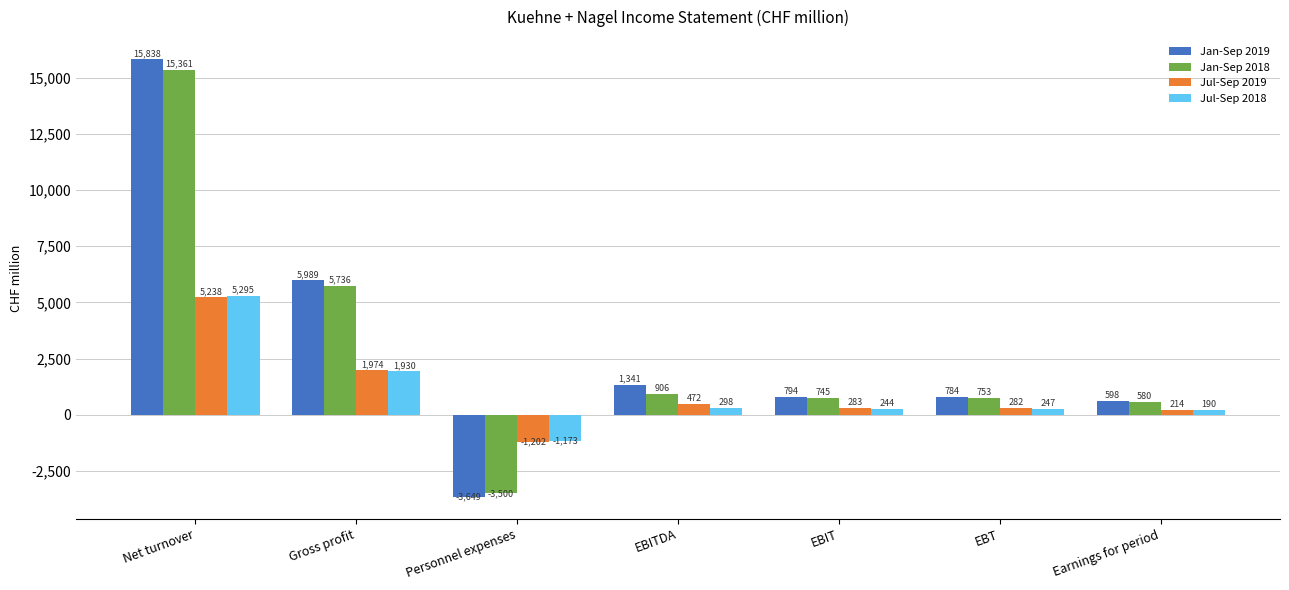

What are all the series names shown in the legend?

Jan-Sep 2019, Jan-Sep 2018, Jul-Sep 2019, Jul-Sep 2018